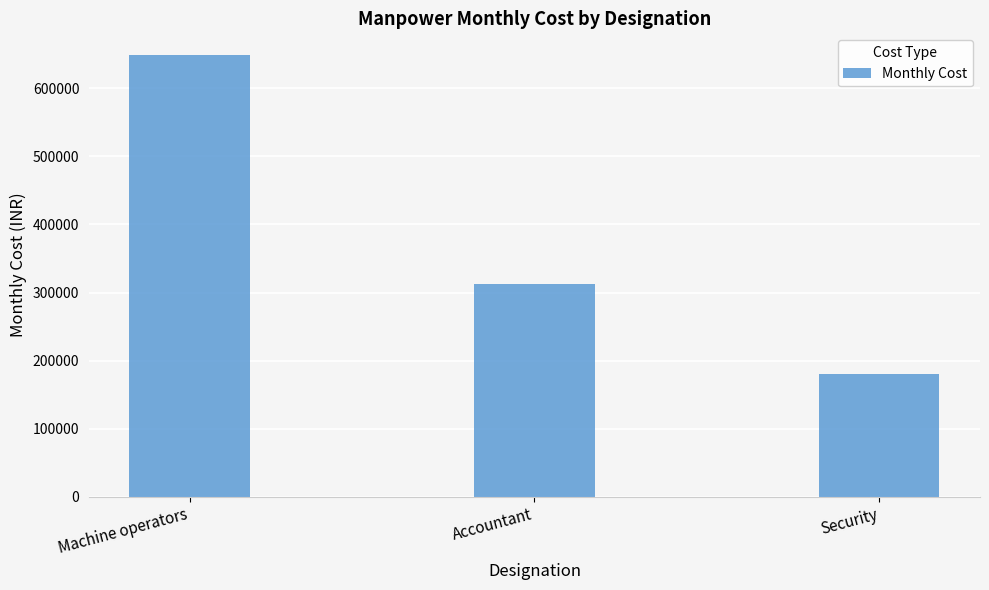

Count the number of data series in this chart.

1